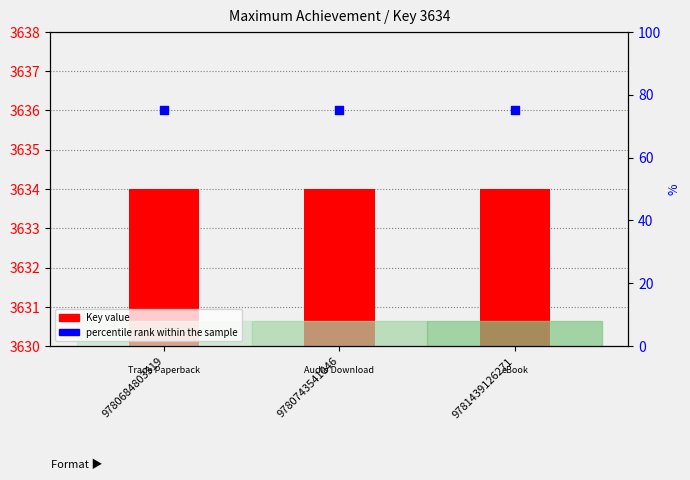

At how many categories does at least one series exceed 25?

3